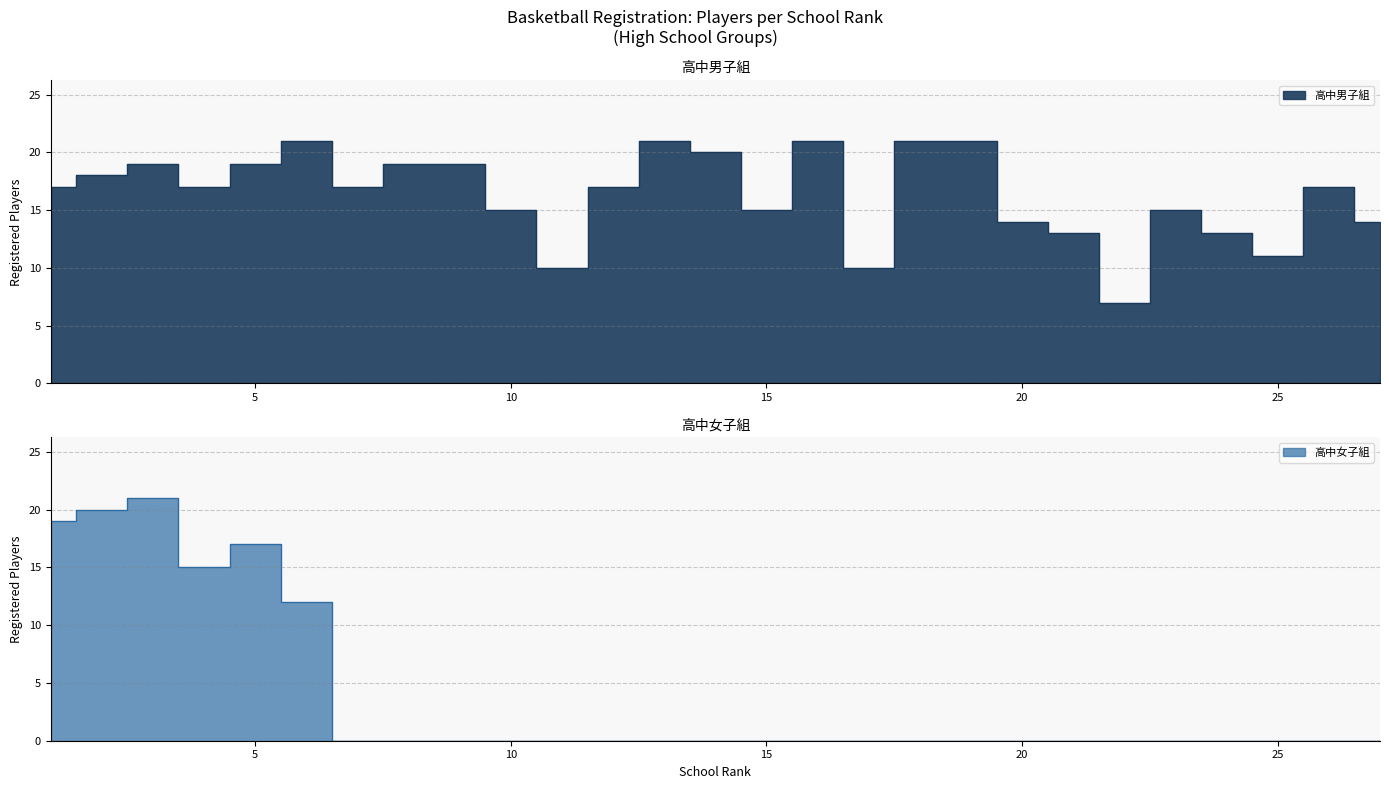

The value of 高中男子組 at 27 is 14. True or false?

True